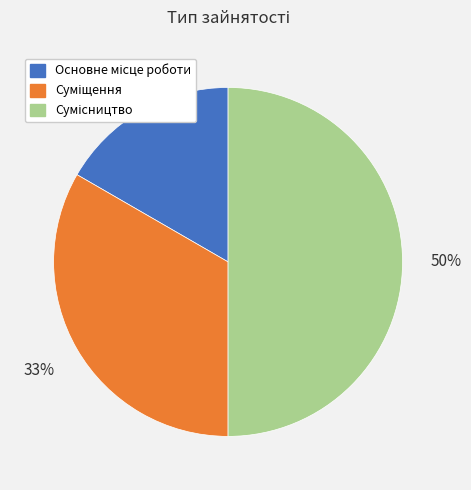

To the nearest percent, what is the average slice percentage?

33%